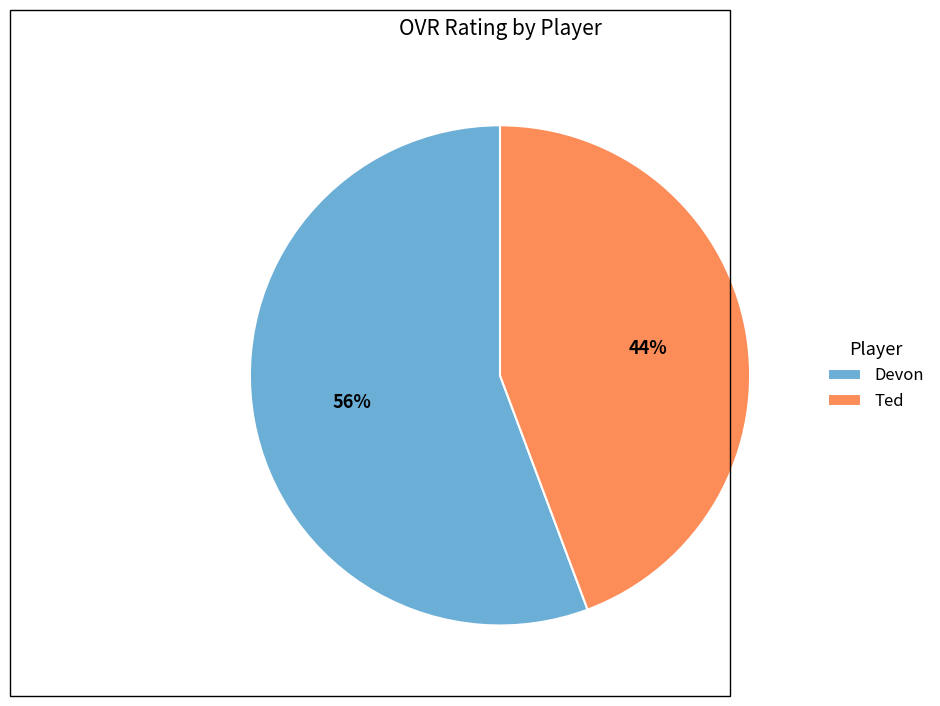

True or false: Ted accounts for 52% of the total.

False